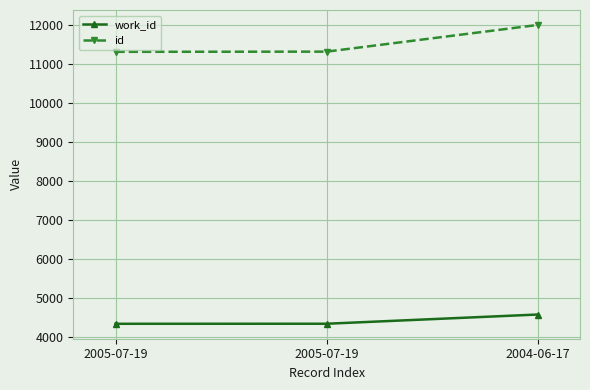

What are all the series names shown in the legend?

work_id, id